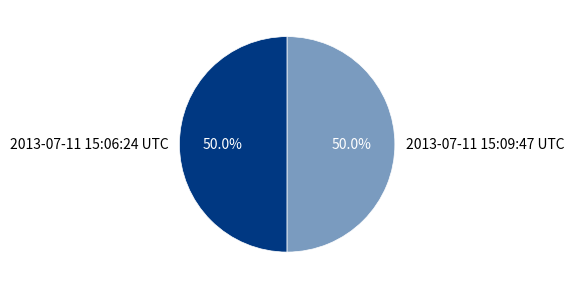

Approximately how many times larger is the value at 2013-07-11 15:09:47 UTC compared to 2013-07-11 15:06:24 UTC?

1.0